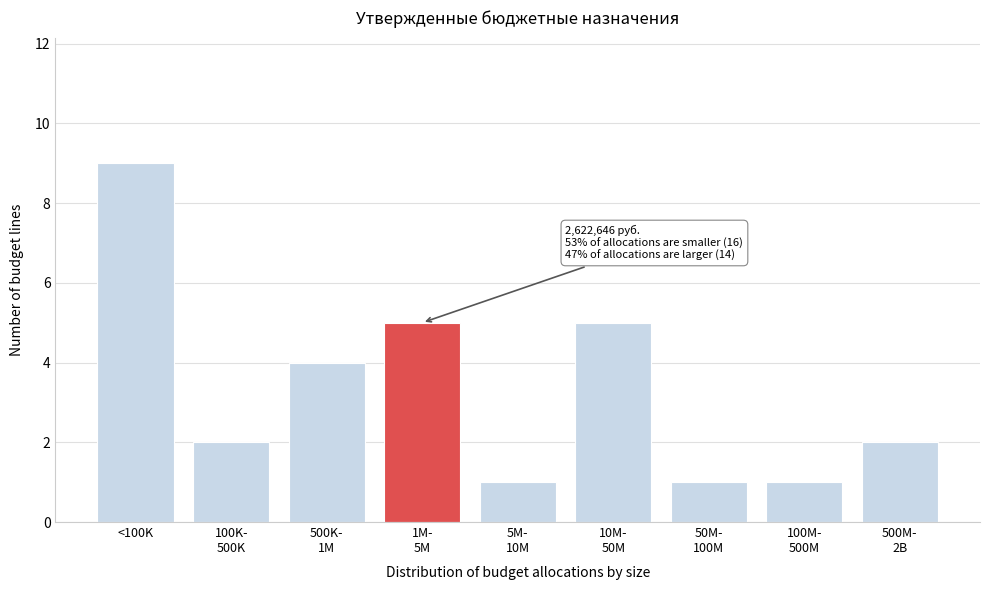

Reading left to right, what are all the values shown in this chart?

9	2	4	5	1	5	1	1	2